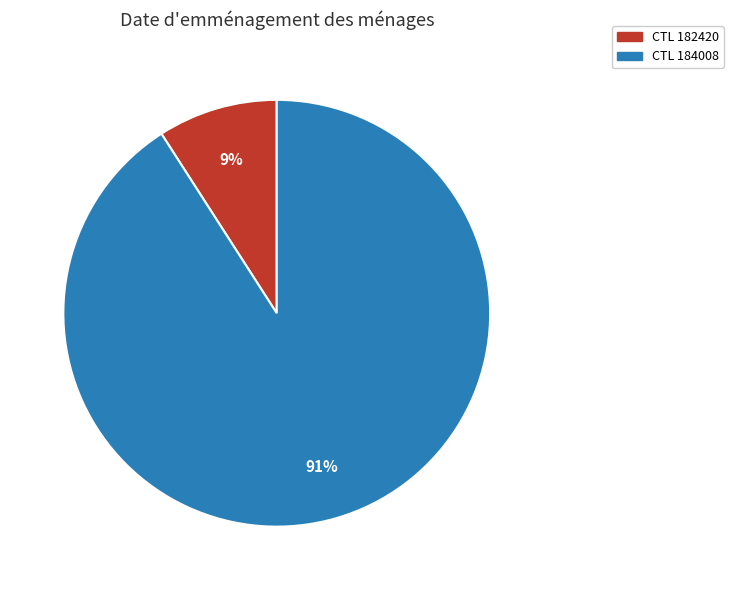

To the nearest percent, what is the difference between the largest and smallest slice percentages?

82%